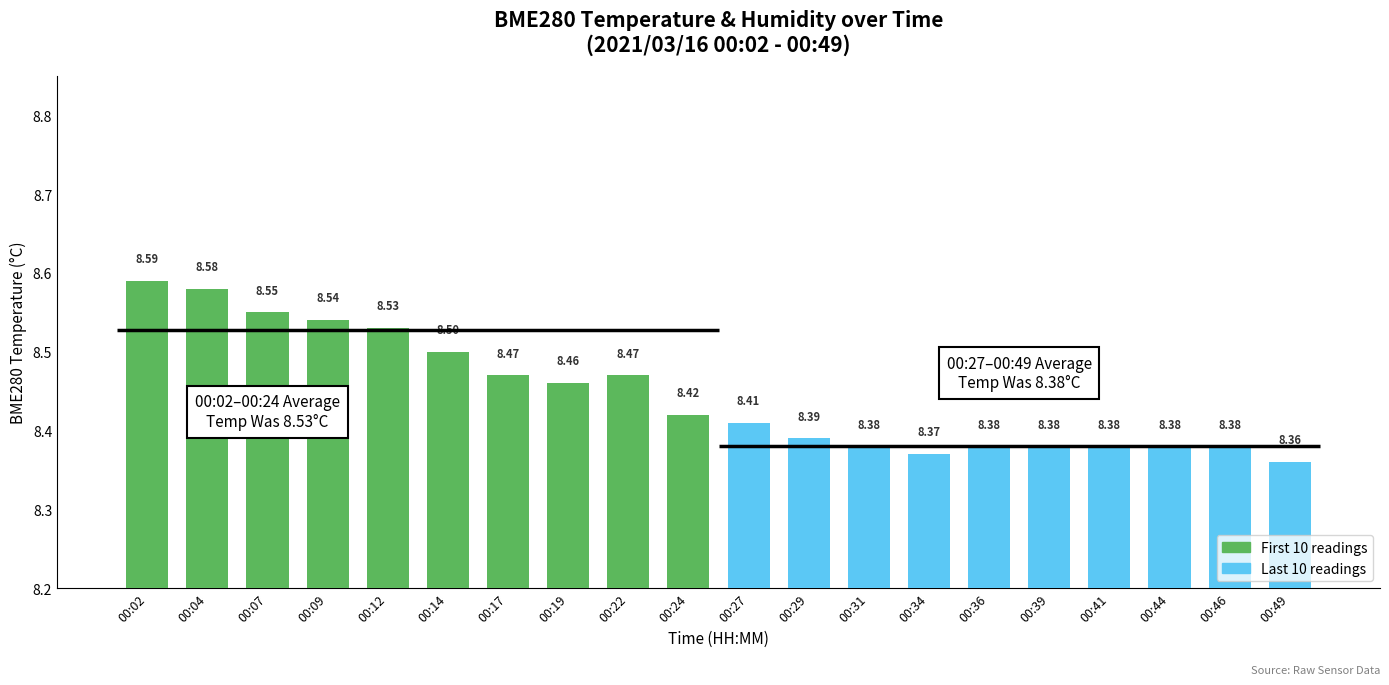

Which category has the highest value across all series?

00:02